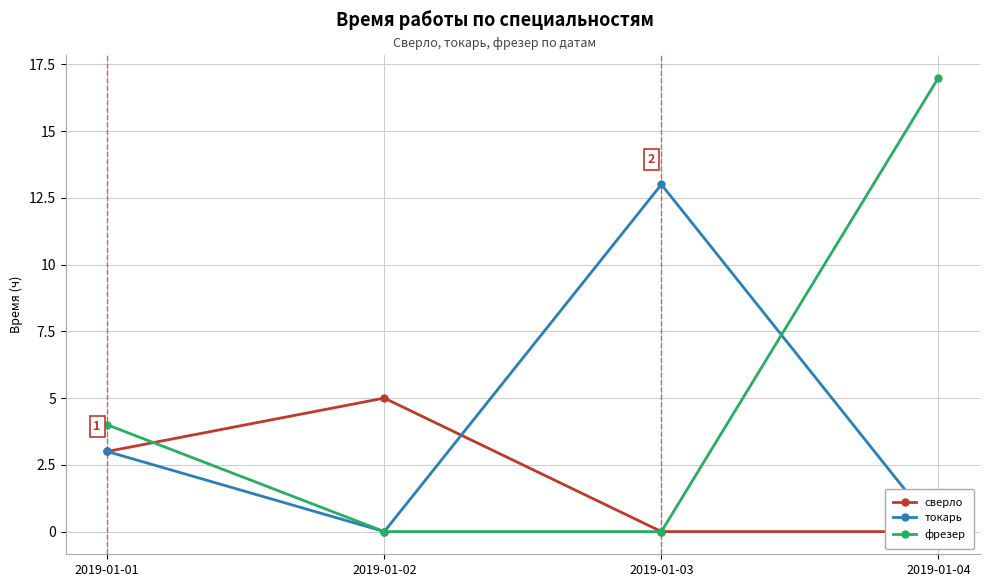

Does the chart display data point markers on the line(s)?

Yes